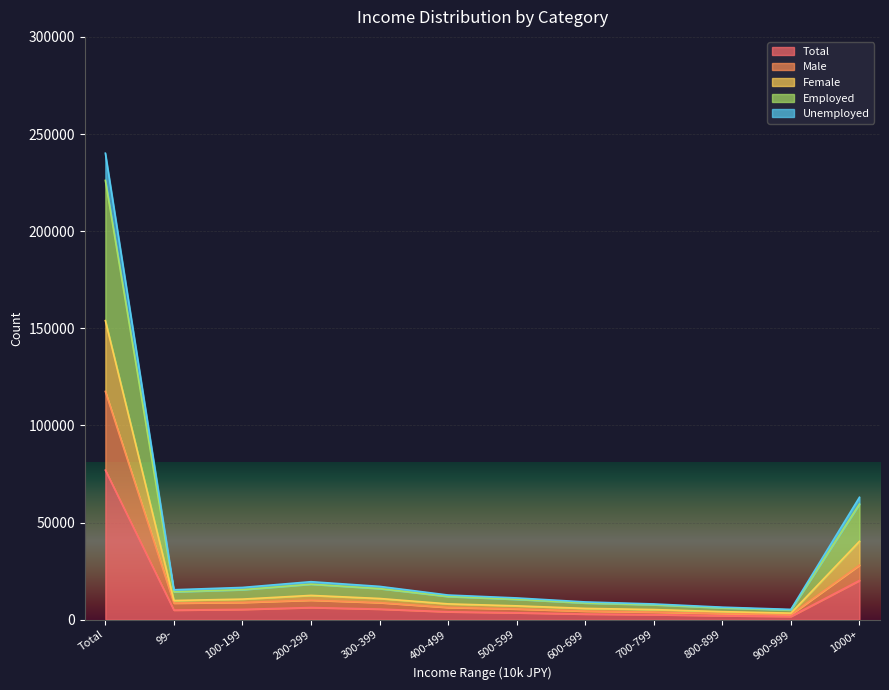

The value of Total at 1000+ is 20165. True or false?

True